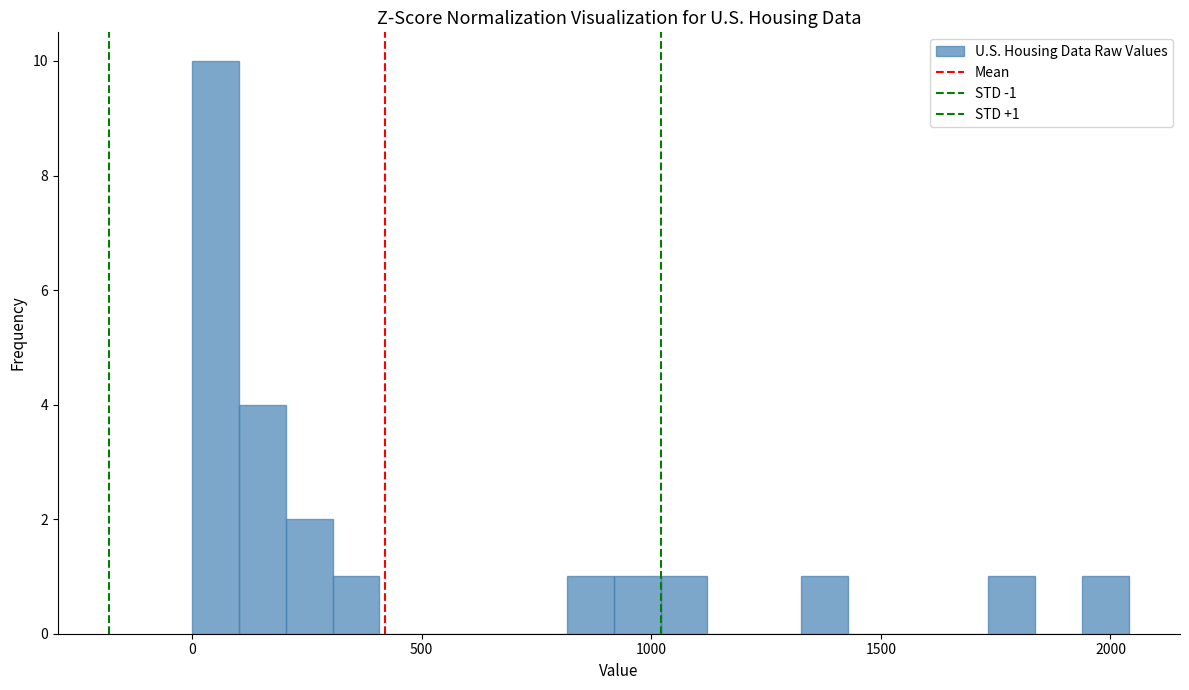

Around what value on the x-axis is the tallest bar? Give the approximate position of its centre, as read against the axis.

50